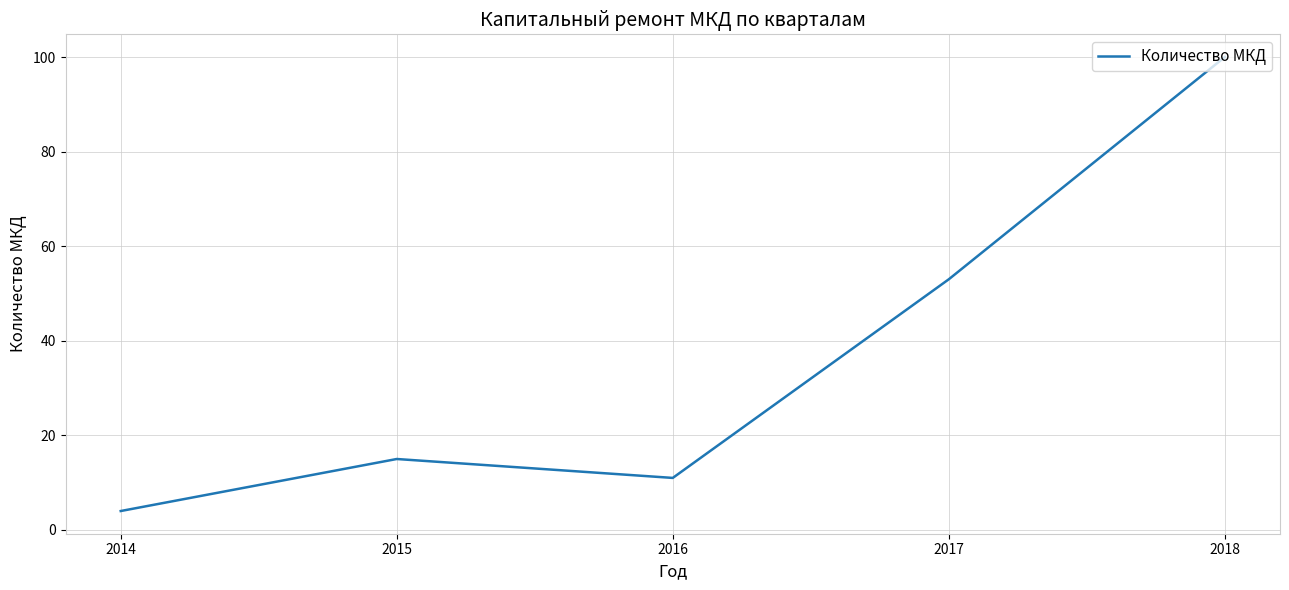

Does the chart display data point markers on the line(s)?

No